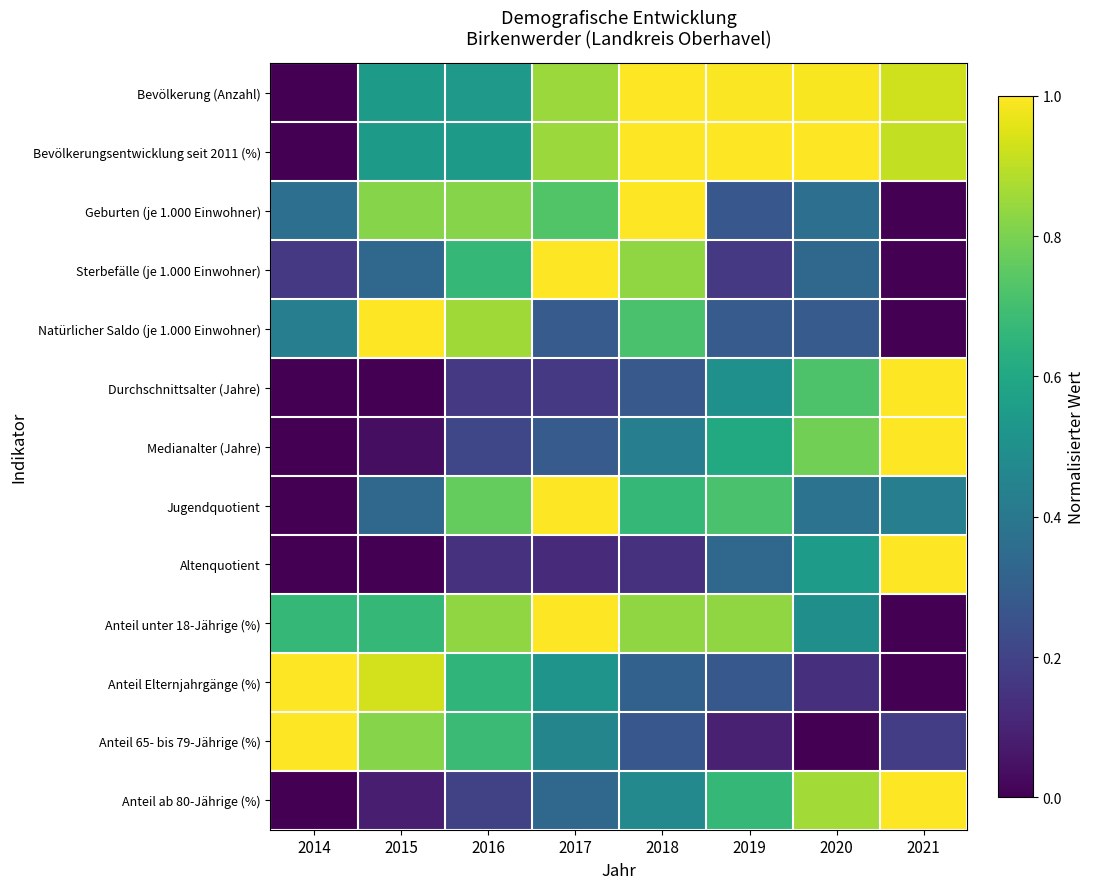

Count the number of categories in the chart.

8